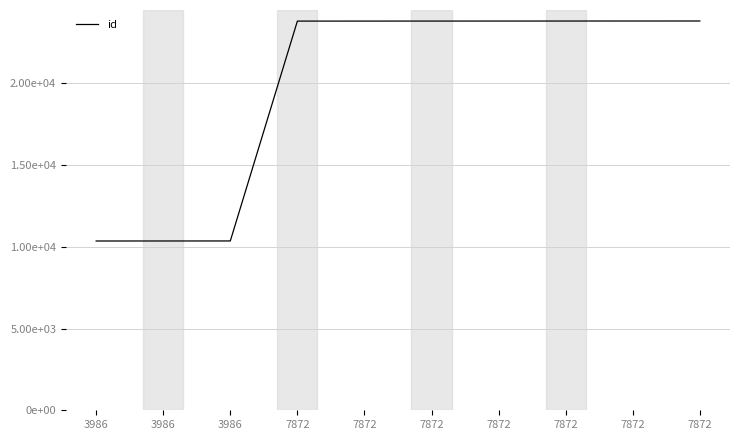

Does the chart have visible grid lines?

Yes